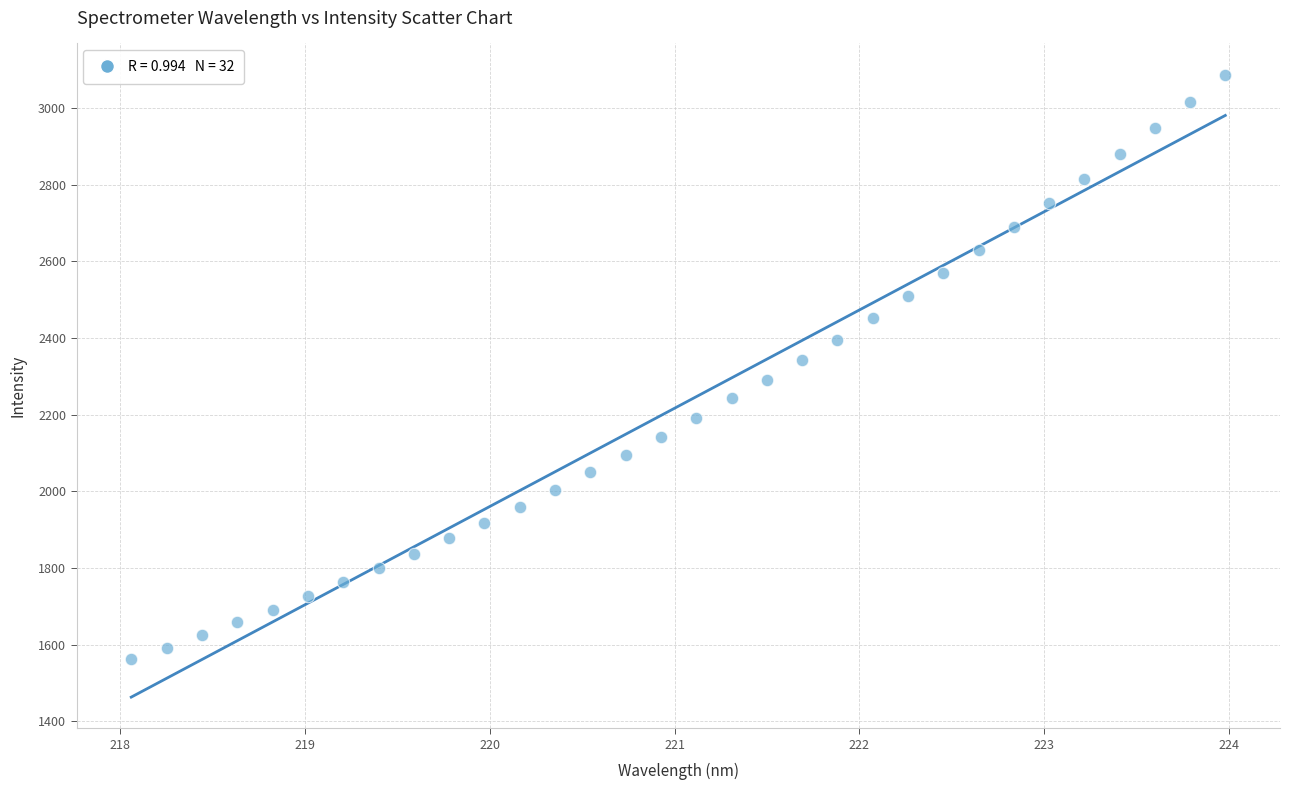

What is the range of Y values (max minus min)?

1524.1